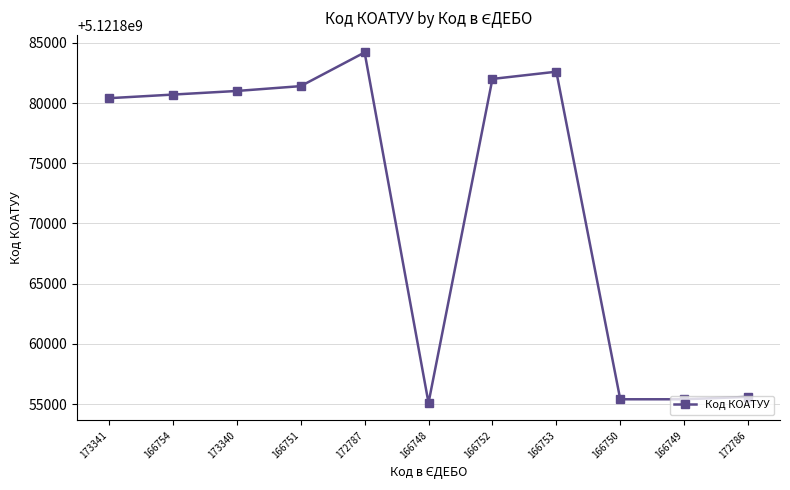

At which label is the value closest to 5121869650?

173341